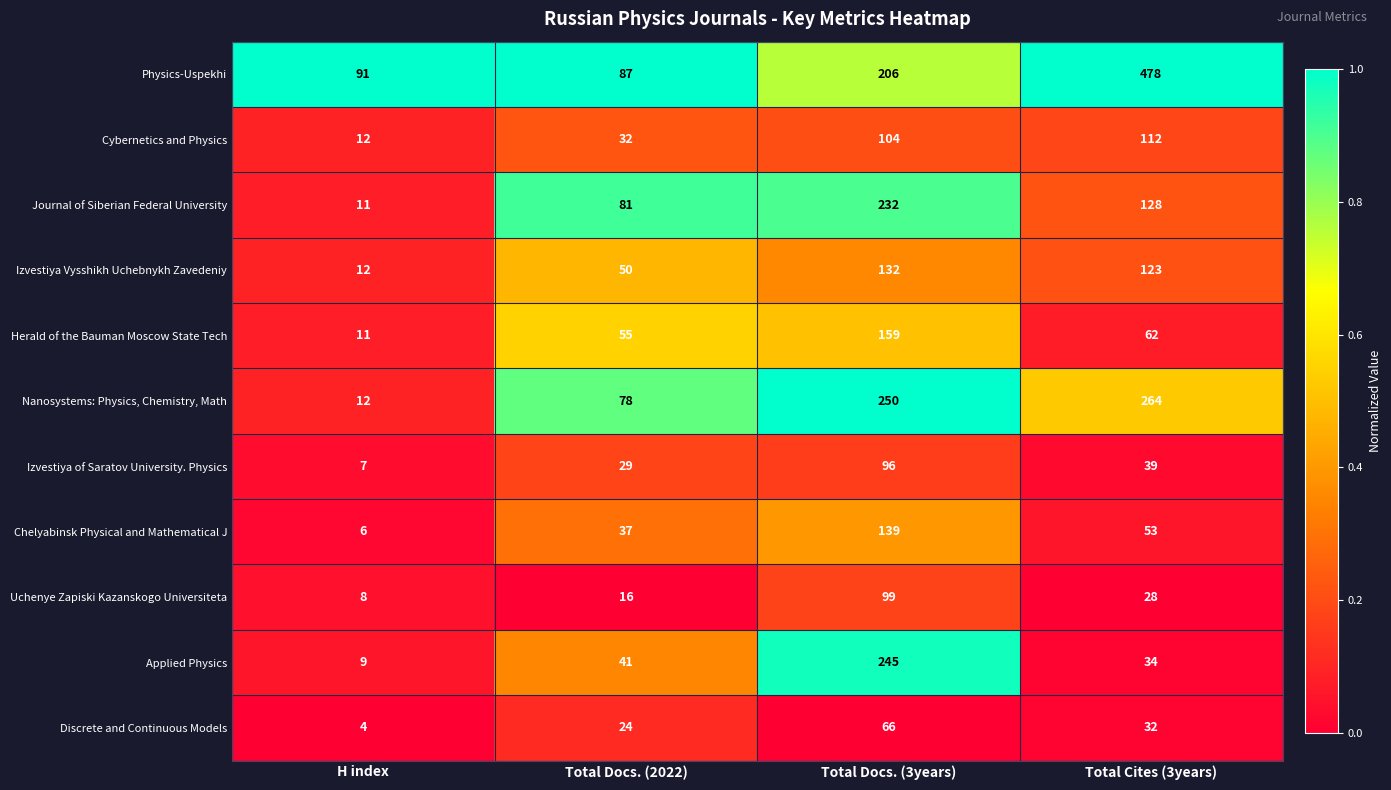

Which category has the highest value in the Izvestiya of Saratov University. Physics series?

Total Docs. (3years)